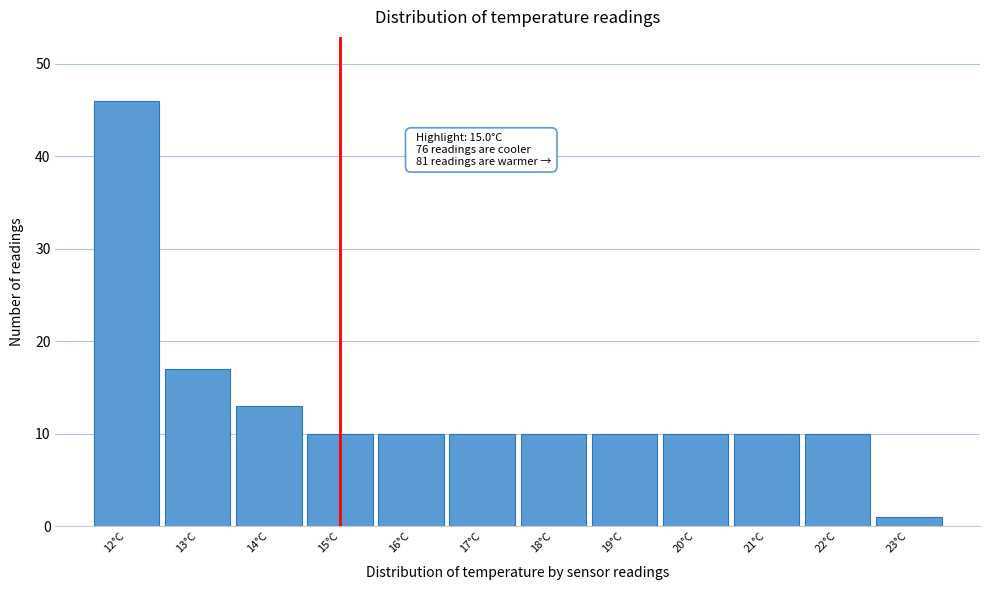

Reading right to left, transcribe all the data shown in this chart.

23°C=1	22°C=10	21°C=10	20°C=10	19°C=10	18°C=10	17°C=10	16°C=10	15°C=10	14°C=13	13°C=17	12°C=46